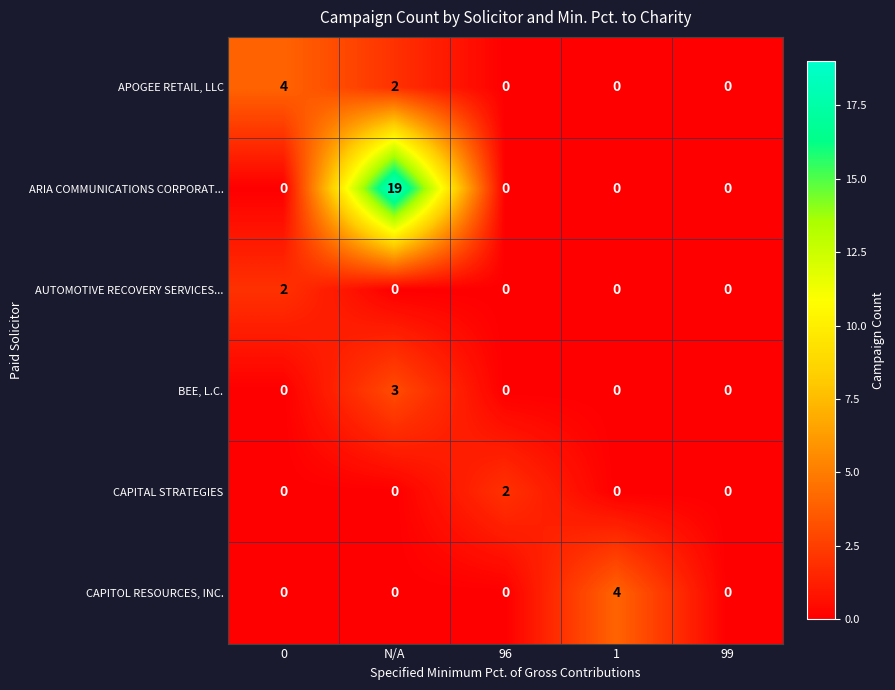

At which category is the sum across all series the highest?

N/A